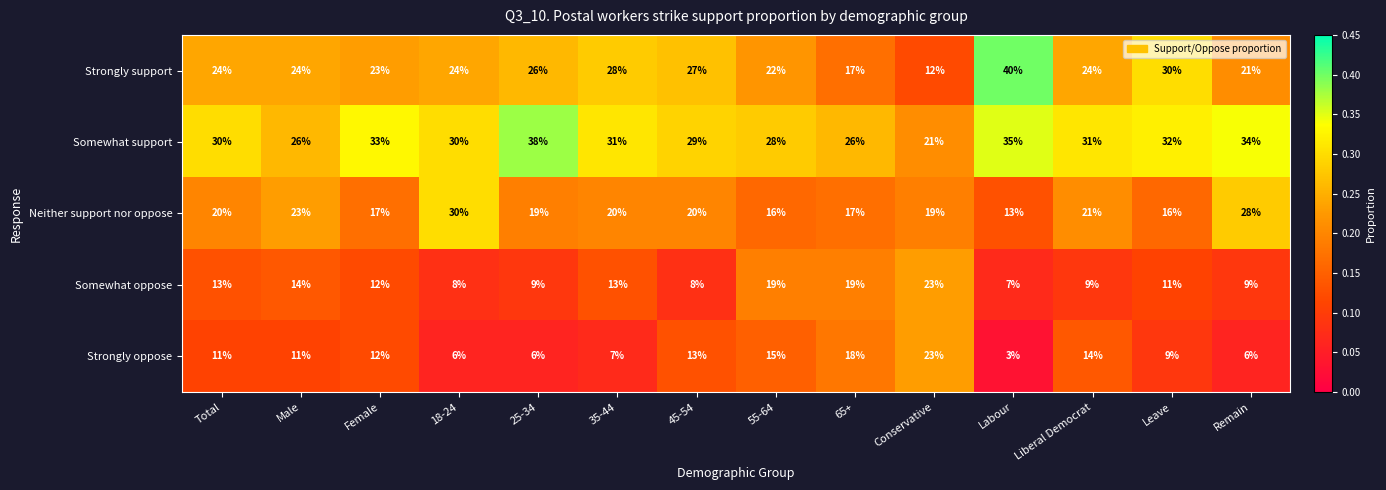

What is the difference between the maximum and second lowest values in the Strongly support series?

23